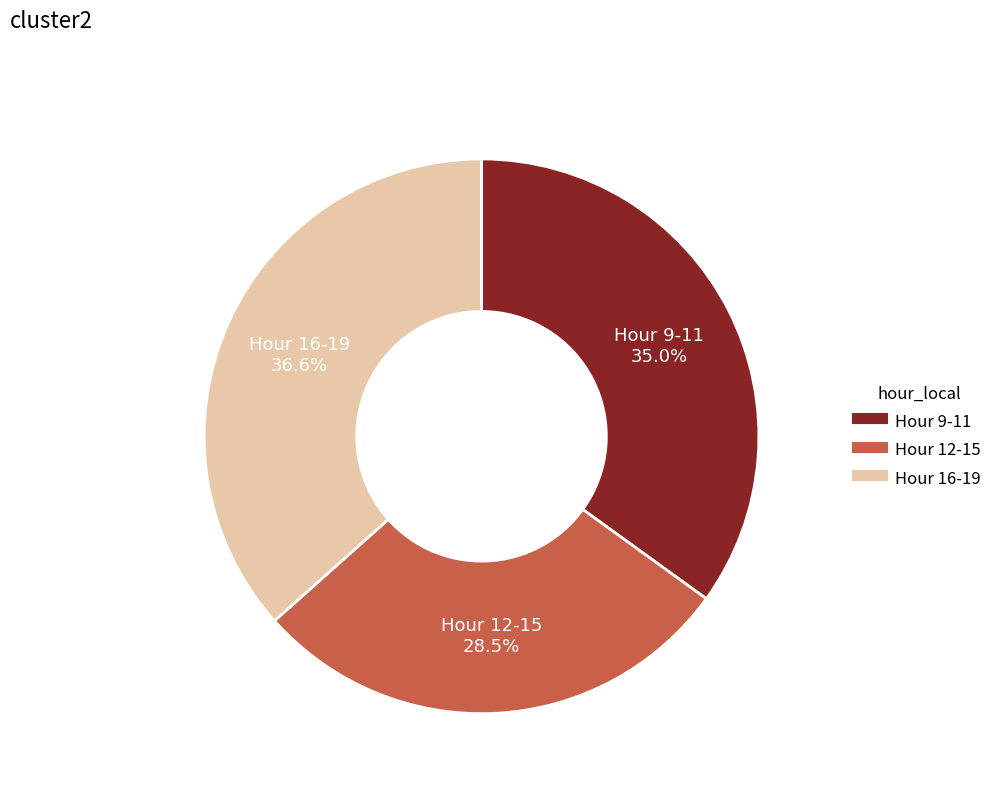

Is there any slice that represents more than half of the pie?

No